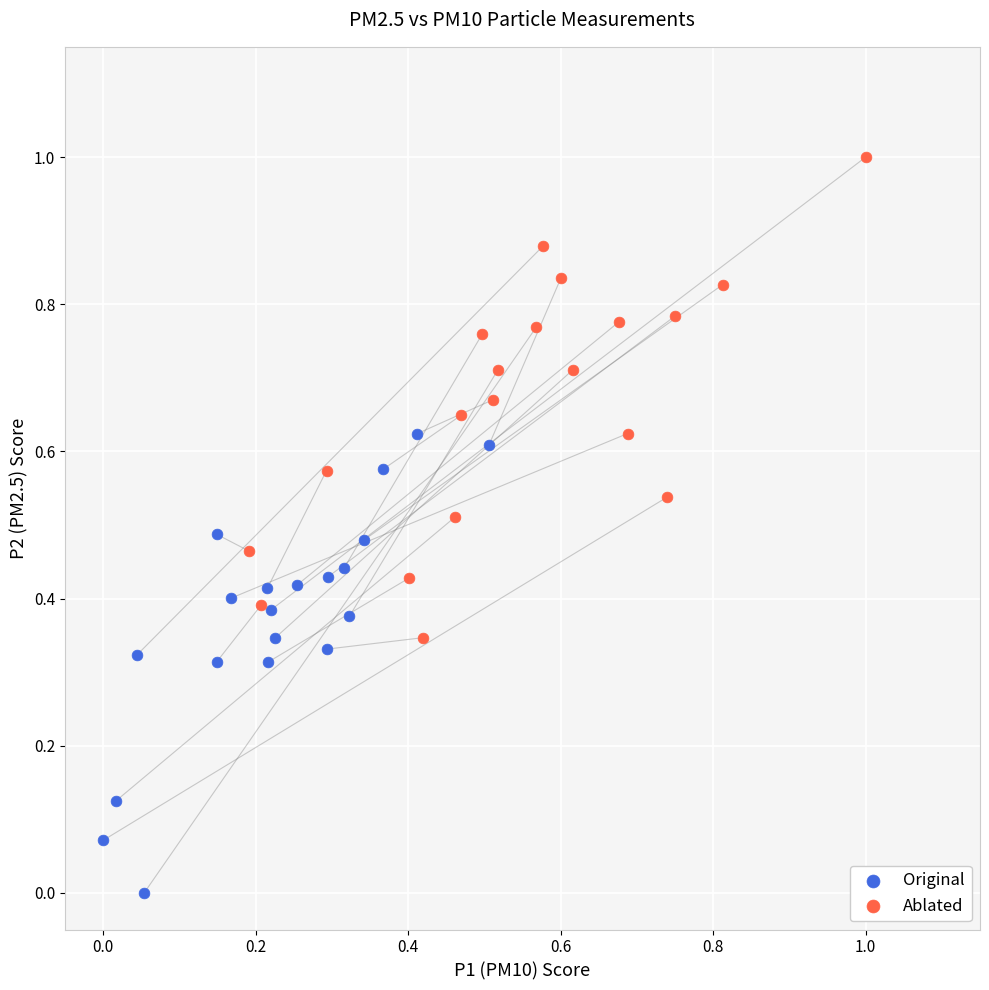

Which series reaches the maximum Y coordinate?

Ablated